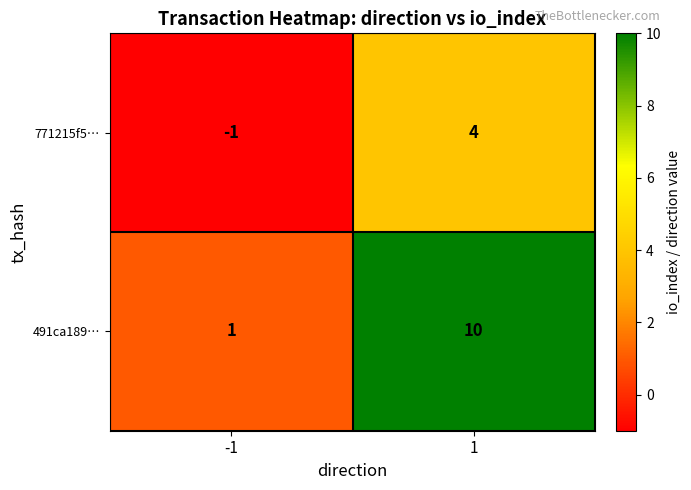

The value of 491ca189… at -1 is 1. True or false?

True